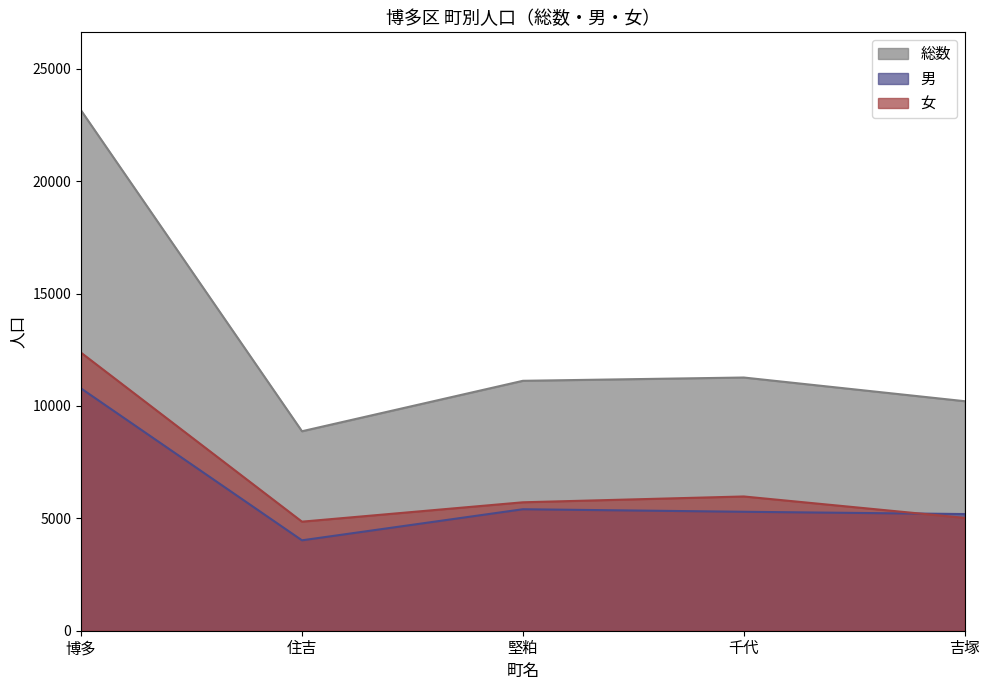

What is the label of the 3rd point from the right?

堅粕